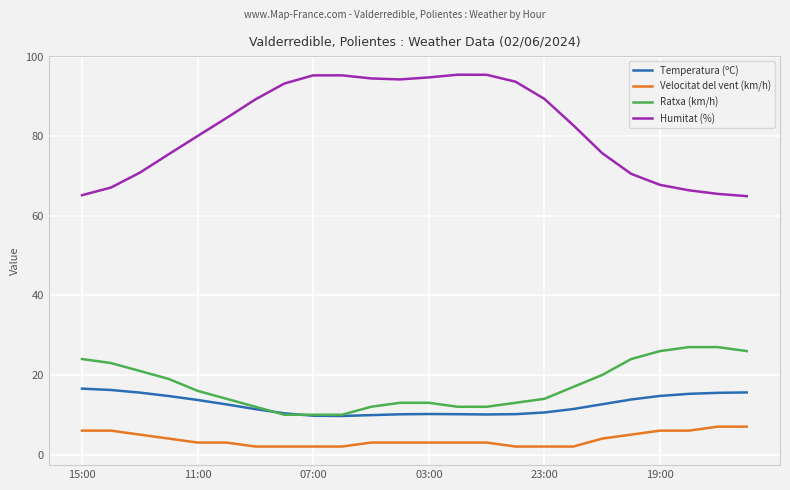

True or false: Velocitat del vent (km/h) and Ratxa (km/h) cross at least once.

False